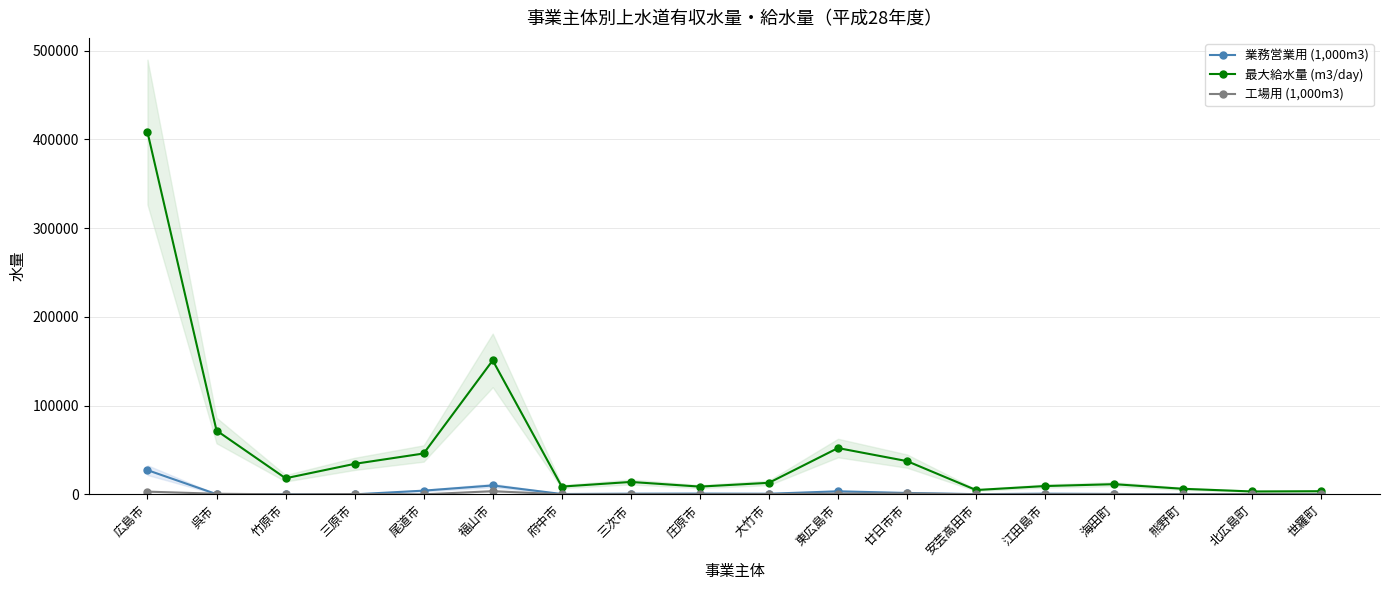

Does the chart display data point markers on the line(s)?

Yes